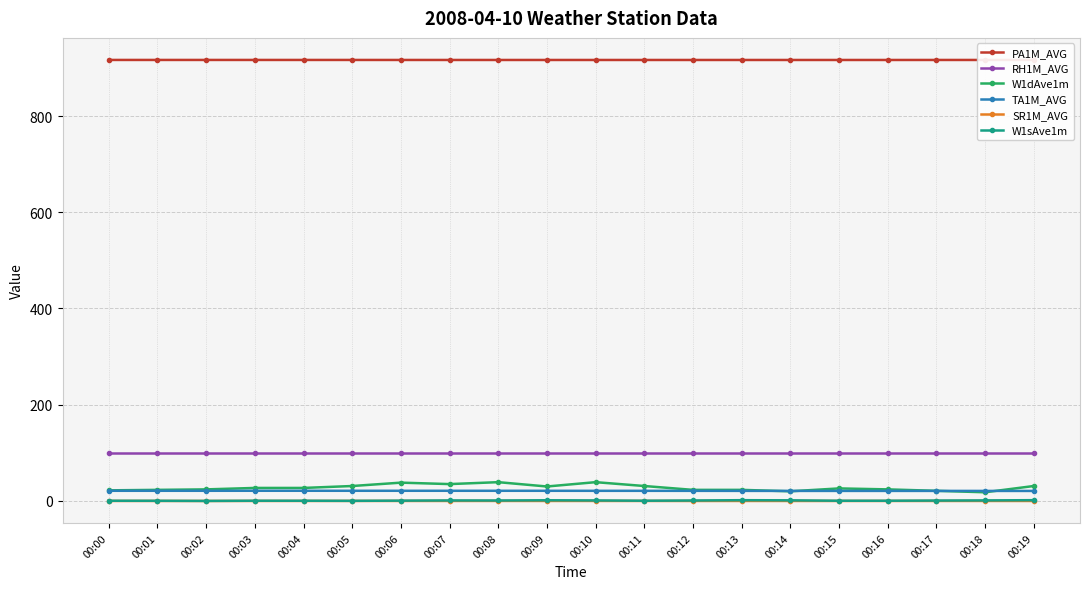

Does the chart have visible grid lines?

Yes